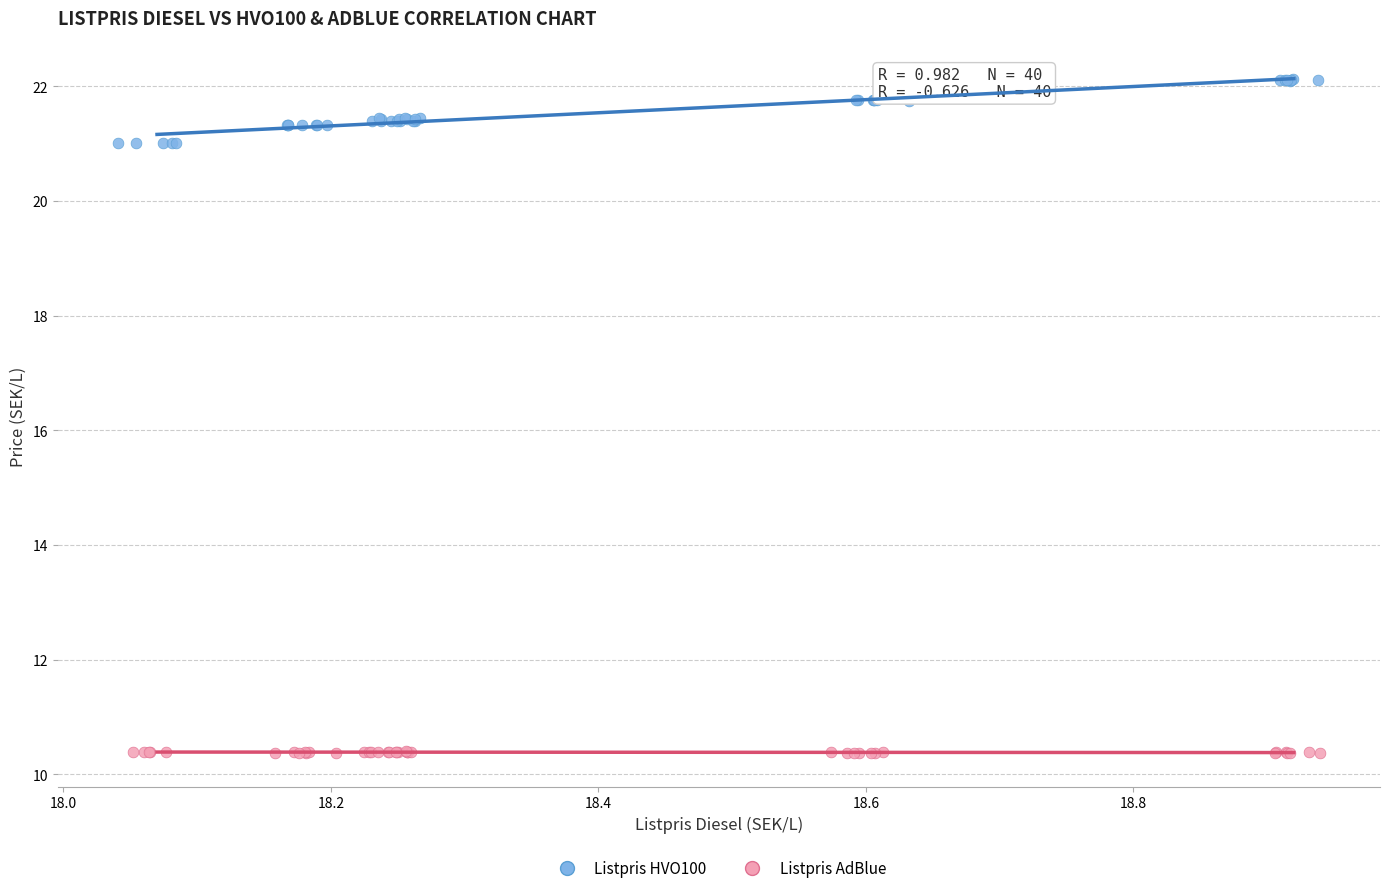

What are all the series names shown in the legend?

Listpris HVO100, Listpris AdBlue